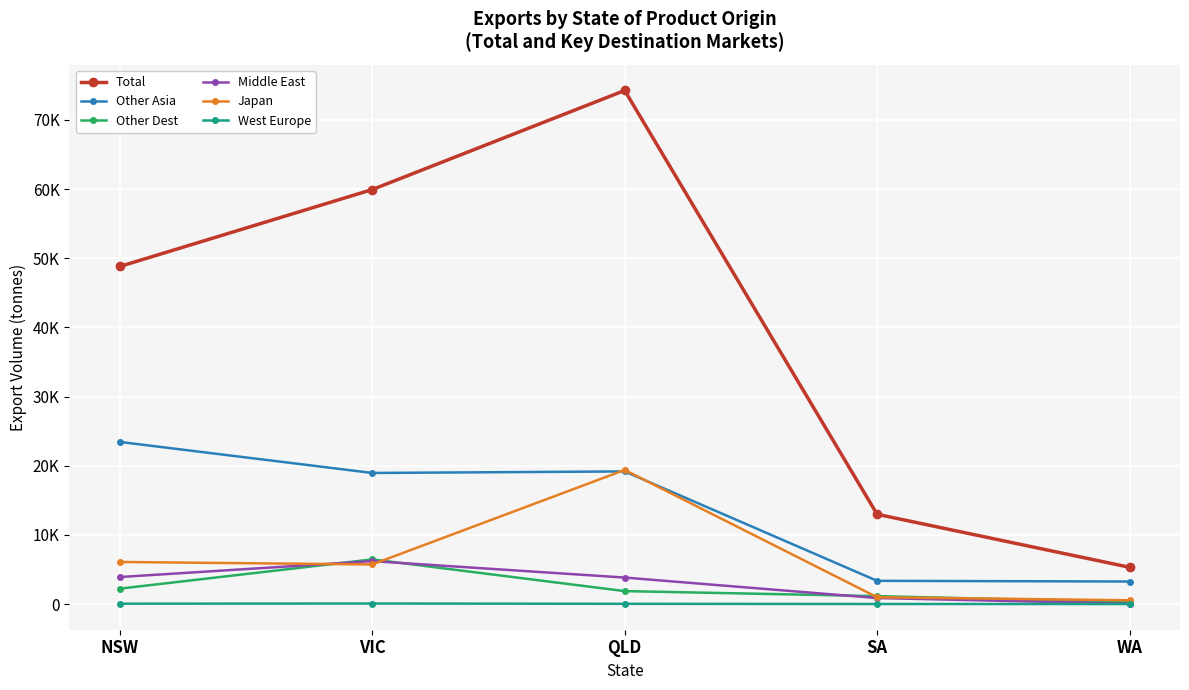

What value does the Other Asia series have at WA?

3258.0